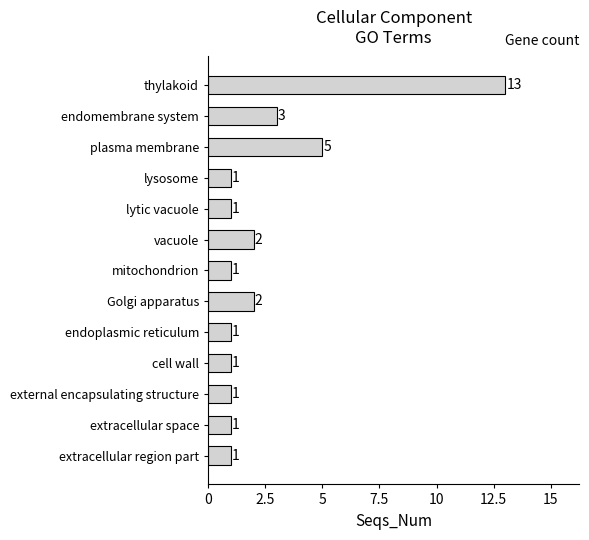

Count the number of data series in this chart.

1